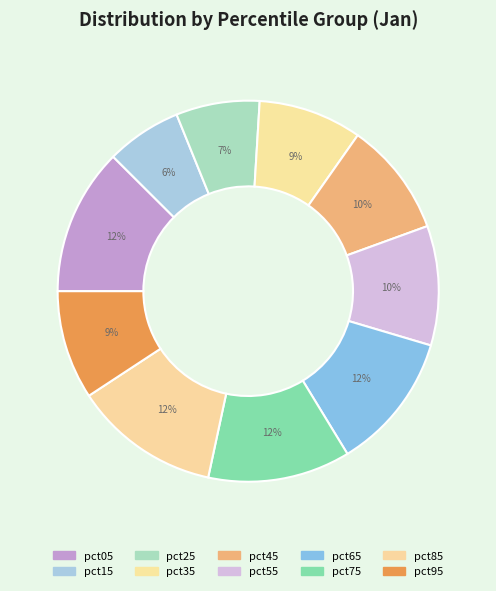

How many slices are in this pie chart?

10